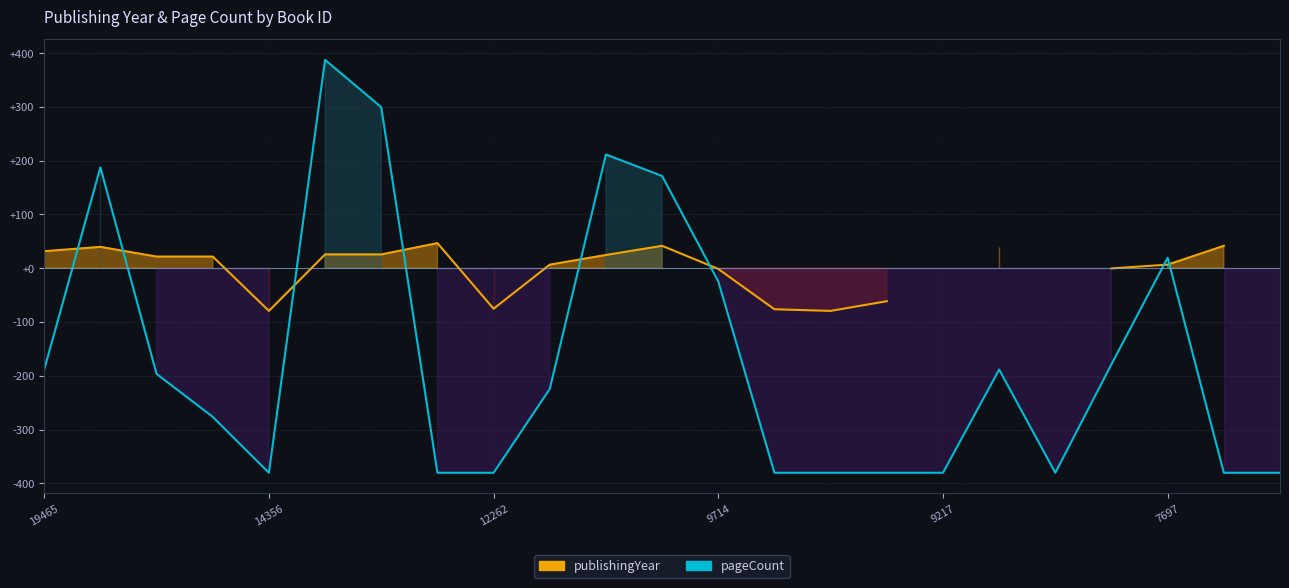

True or false: the data shows -251.6 at 7566.

False